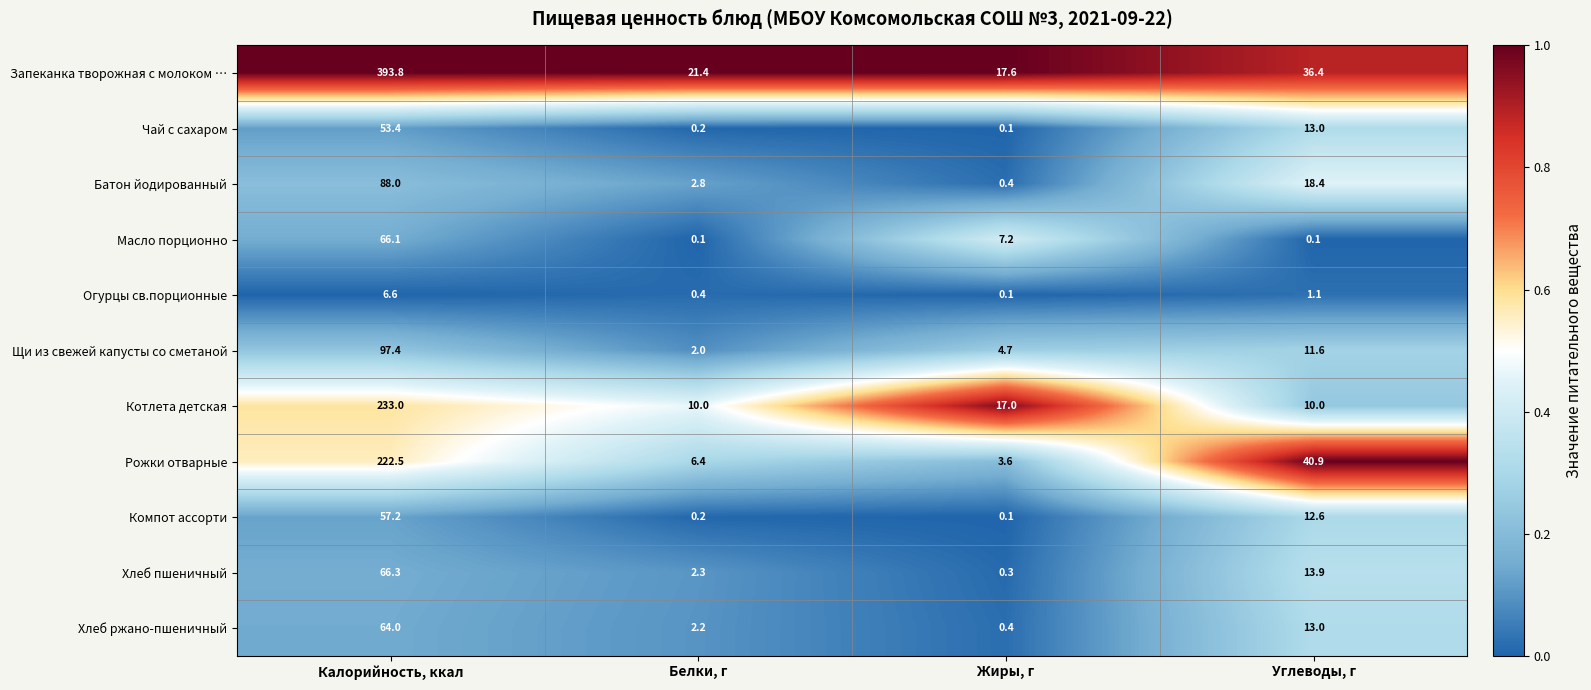

Rank the series by their maximum value, from lowest to highest.

Огурцы св.порционные, Чай с сахаром, Компот ассорти, Хлеб ржано-пшеничный, Масло порционно, Хлеб пшеничный, Батон йодированный, Щи из свежей капусты со сметаной, Рожки отварные, Котлета детская, Запеканка творожная с молоком …